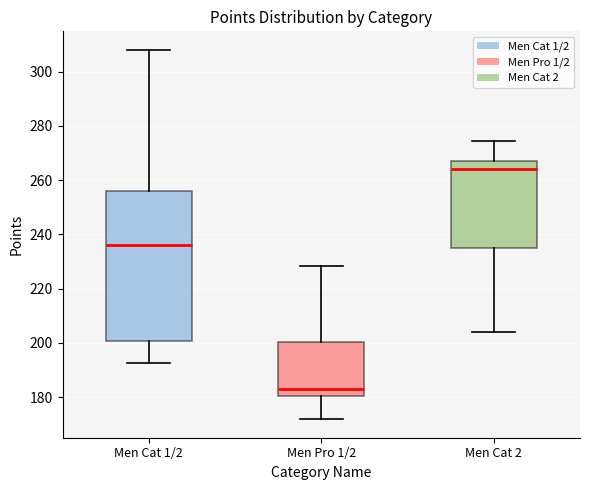

Where does the upper whisker of the box for Men Pro 1/2 end on the y-axis? The values are not printed on the chart, so give them approximately, as read against the axis.

228